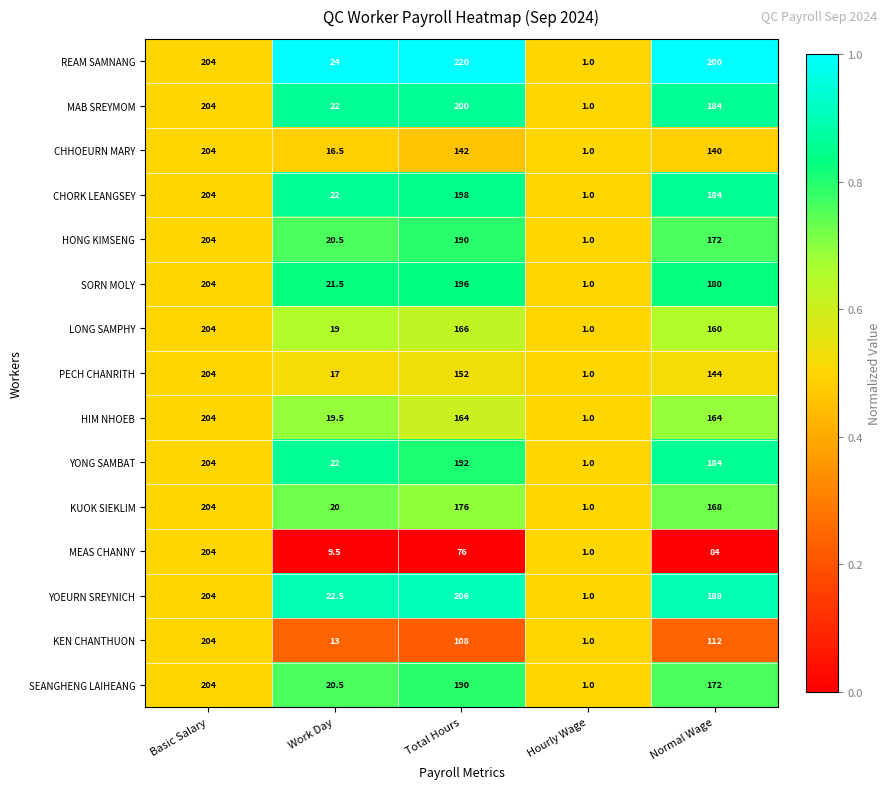

What is the highest value of the HIM NHOEB series?

204.0